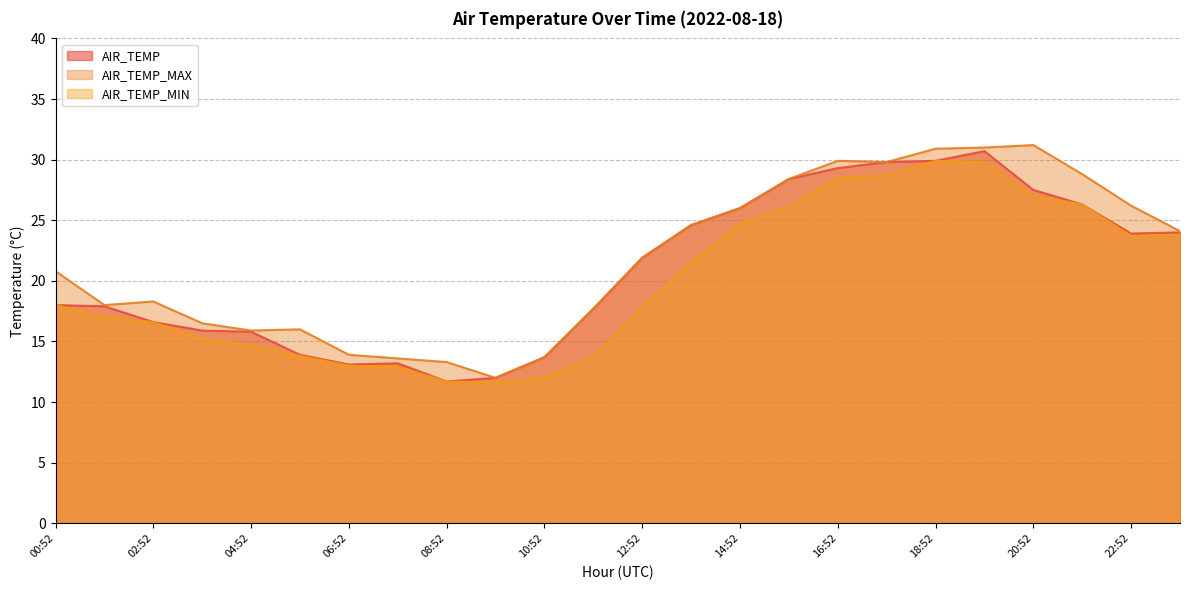

True or false: AIR_TEMP_MAX and AIR_TEMP intersect in this chart.

False